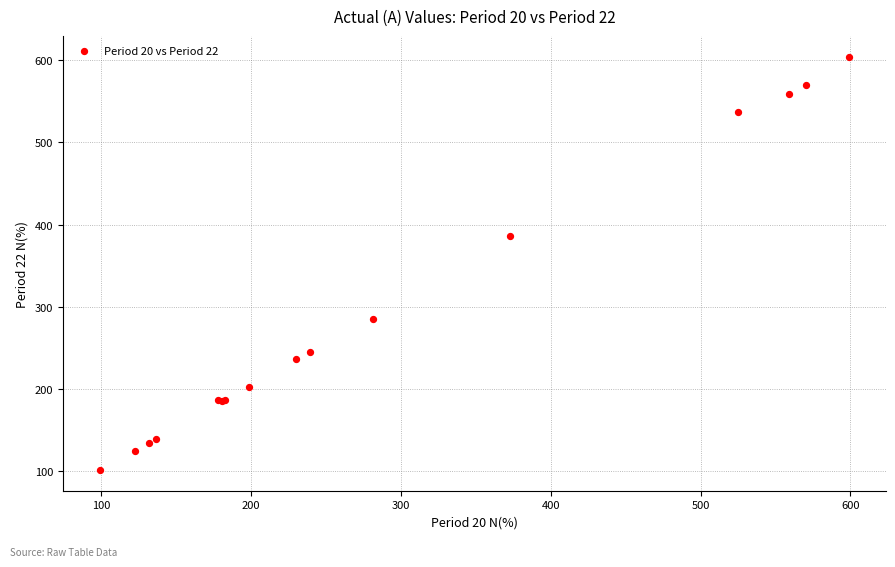

What Y value in the scatter plot is closest to 353?

386.4